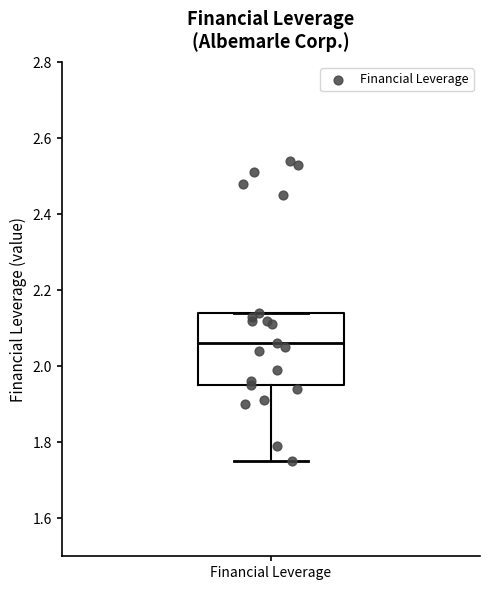

Where does the lower whisker of the box for Financial Leverage end on the y-axis? The values are not printed on the chart, so give them approximately, as read against the axis.

1.76